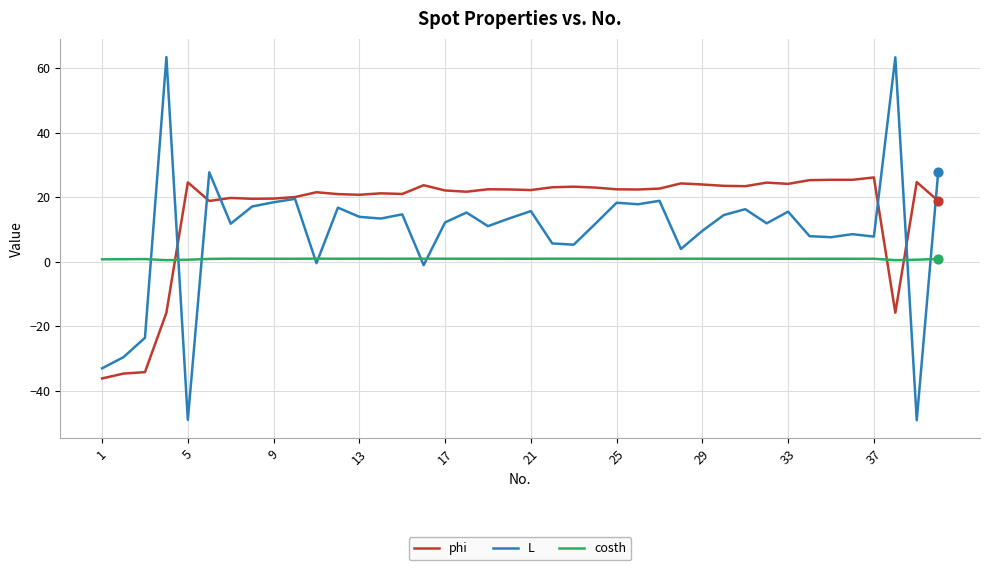

Which series has the largest total across all categories?

phi